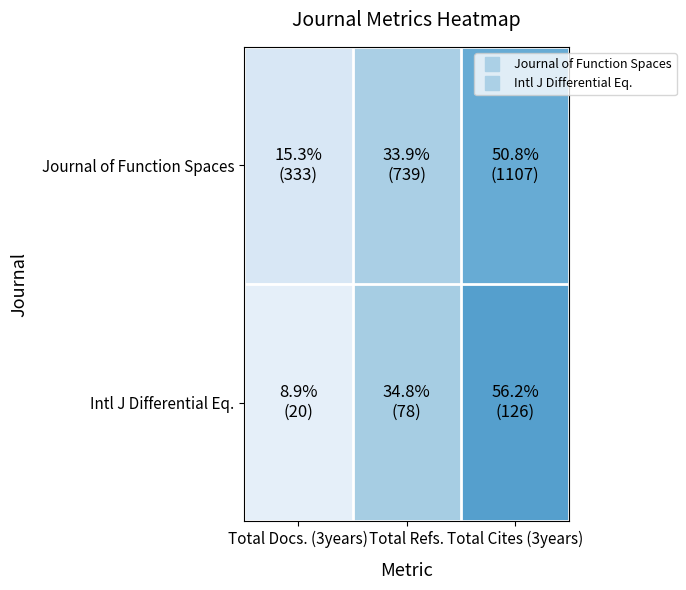

At Total Docs. (3years), list the series in order from smallest to largest.

Intl J Differential Eq., Journal of Function Spaces